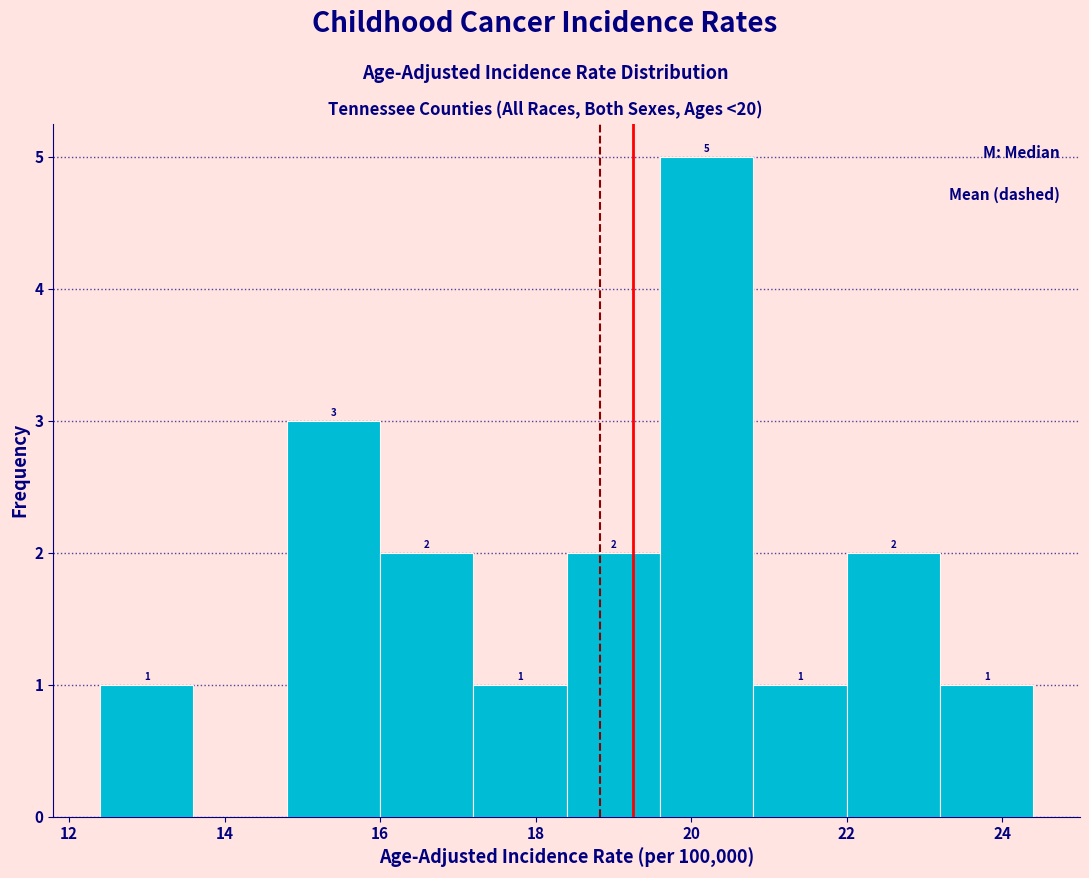

Over which range of the x-axis is the bar tallest?

19.6 to 20.8